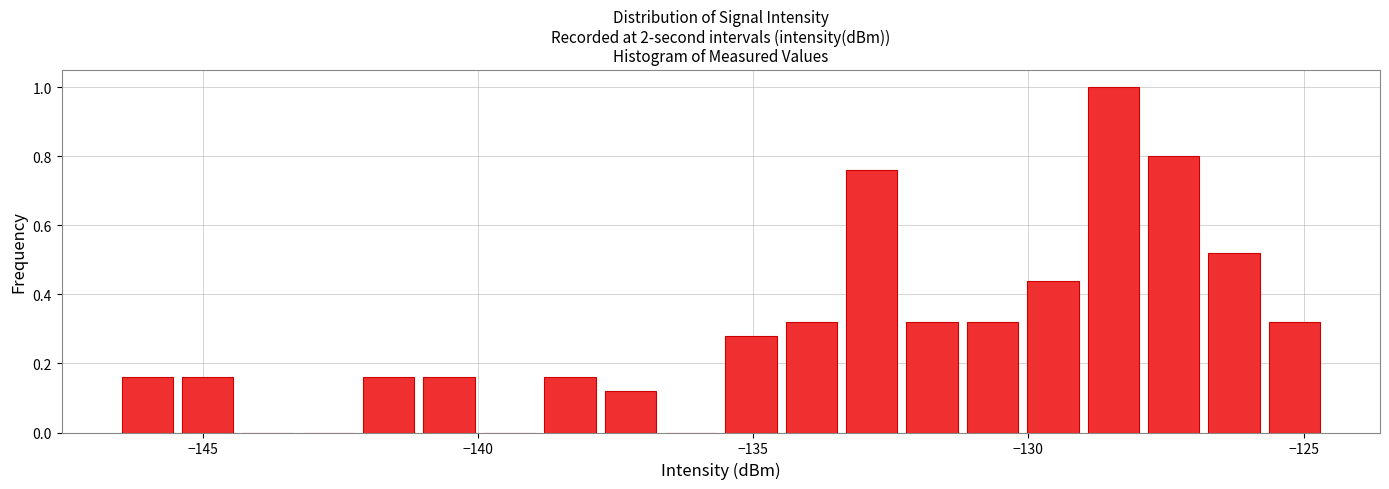

Read against the x-axis, roughly where is the centre of the tallest bar?

-128.5